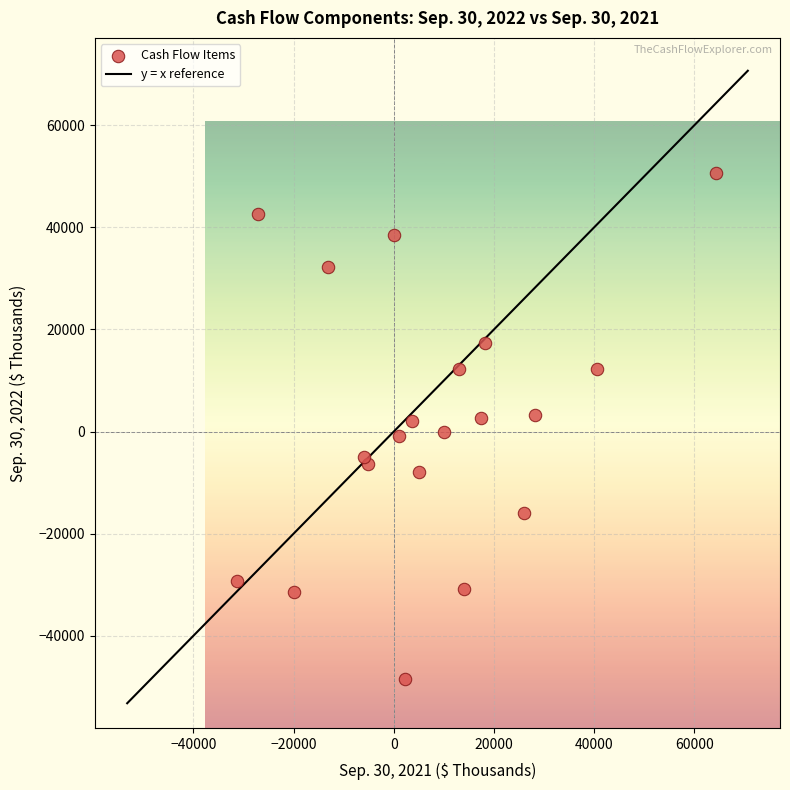

What is the range of X values (max minus min)?

95616